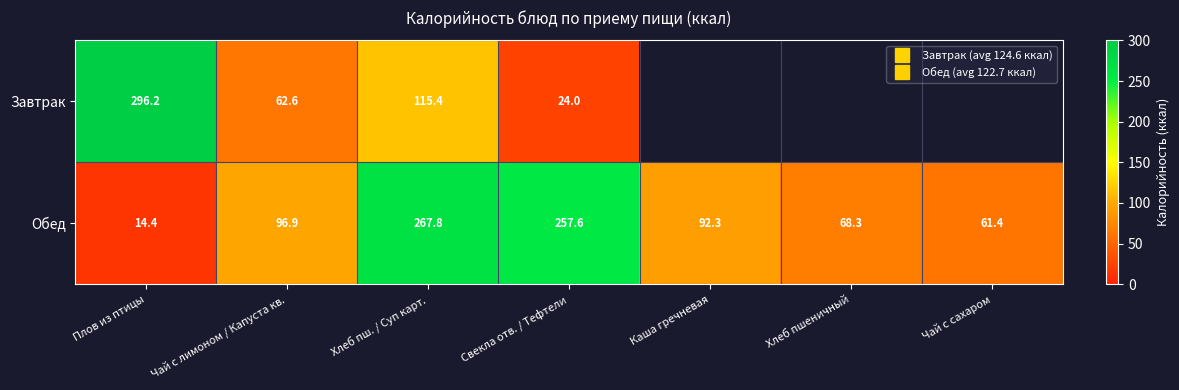

Rank the series by their maximum value, from highest to lowest.

Завтрак, Обед